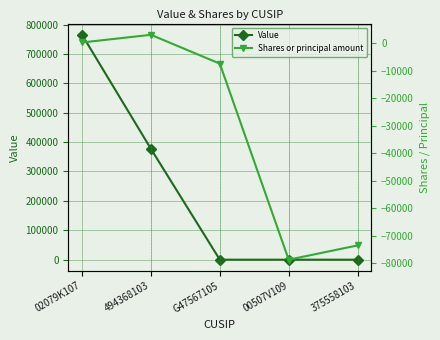

Does the chart display data point markers on the line(s)?

Yes